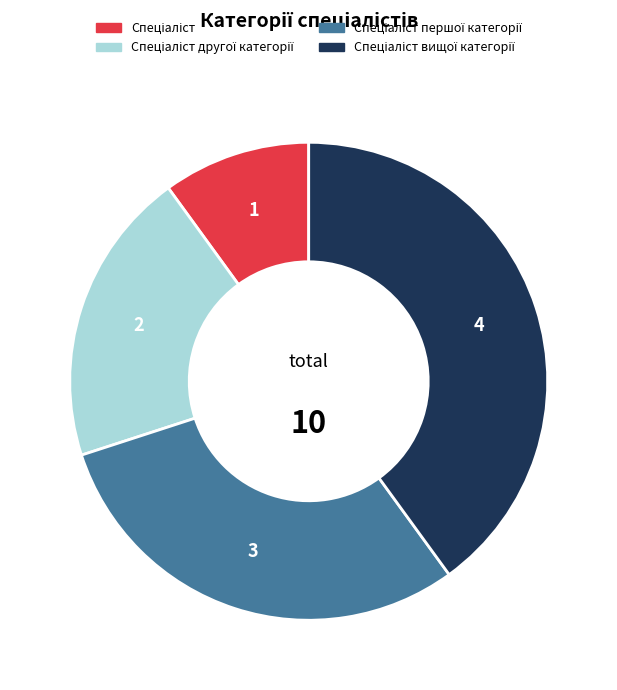

Count the number of slices in the pie.

4